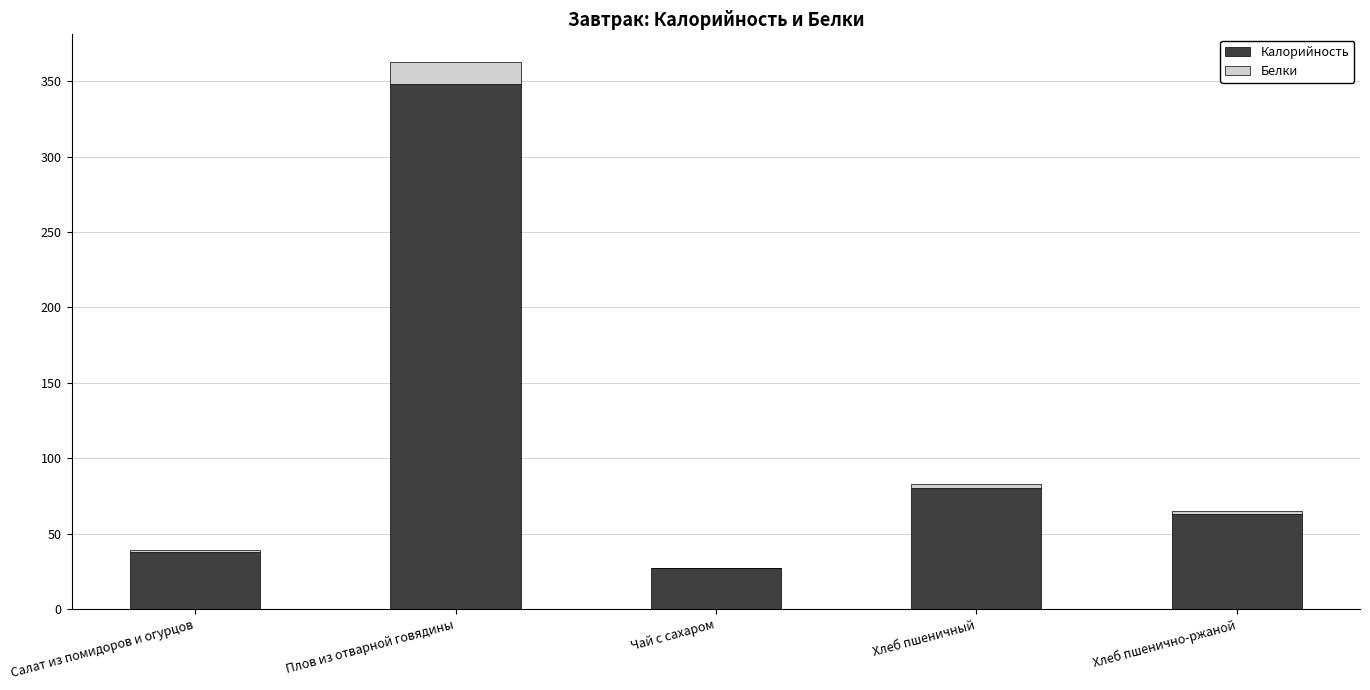

What is the highest value of the Калорийность series?

348